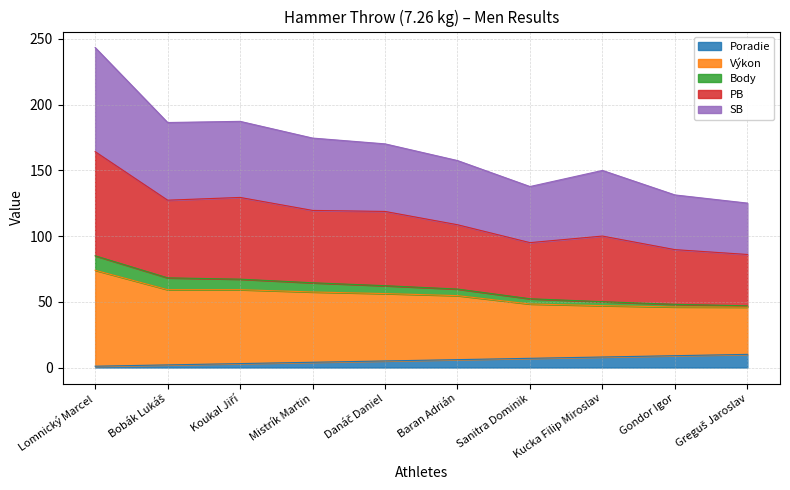

At which category is the sum across all series the highest?

Lomnický Marcel